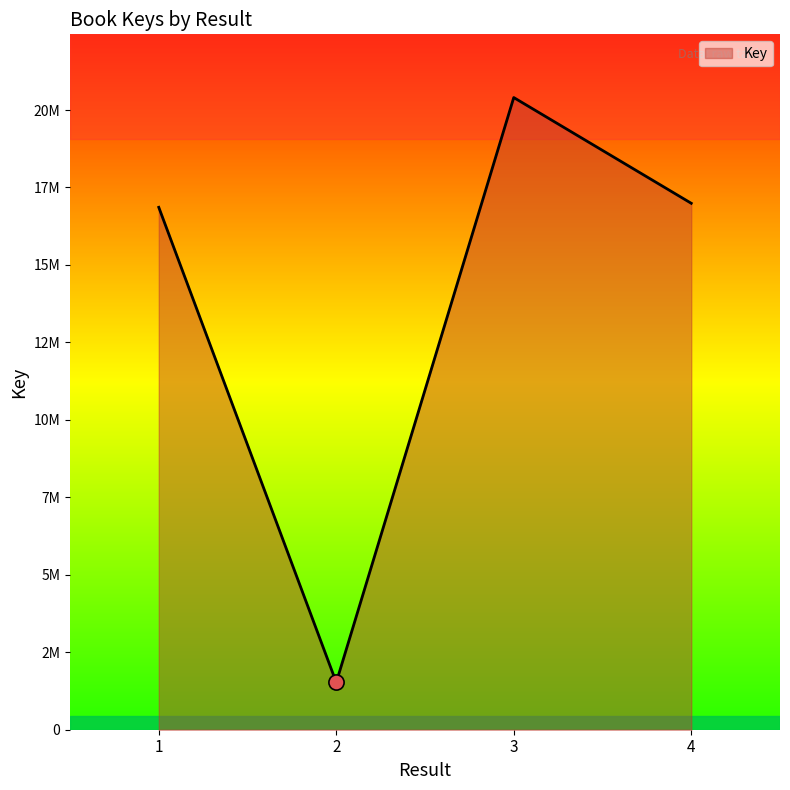

Does the chart have visible grid lines?

No